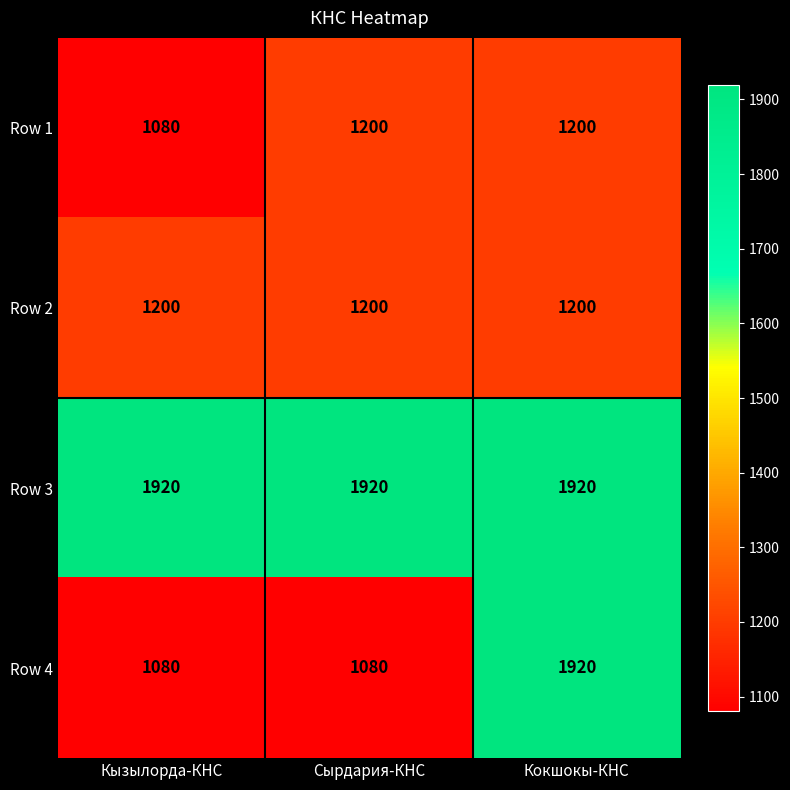

What is the minimum value for Row 4?

1080